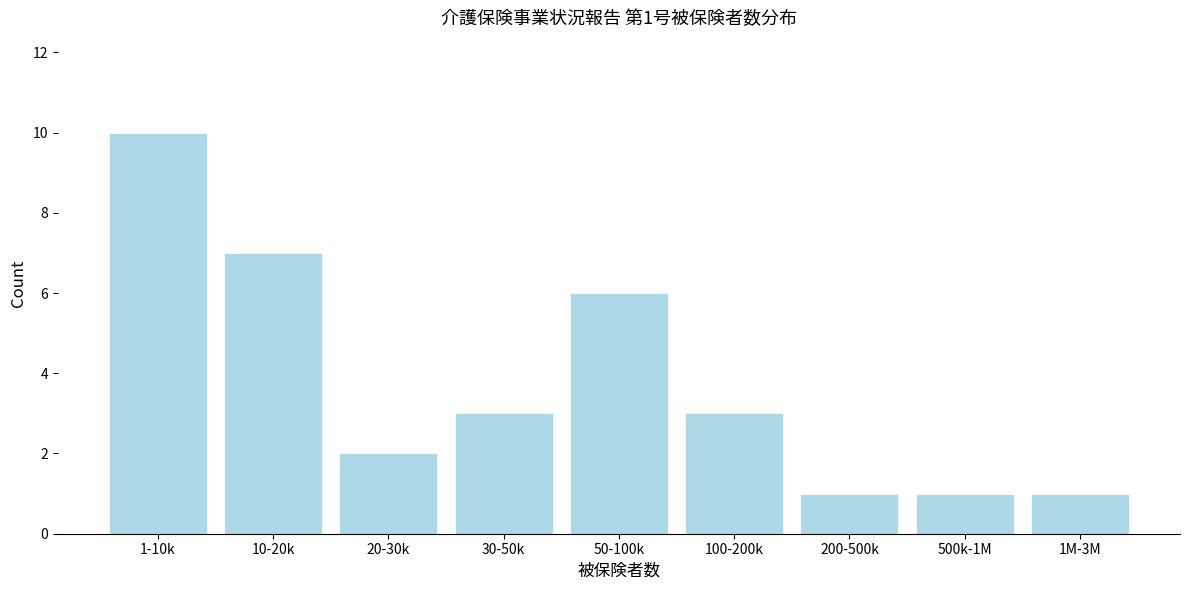

Reading left to right, extract all data points from this chart.

1-10k=10	10-20k=7	20-30k=2	30-50k=3	50-100k=6	100-200k=3	200-500k=1	500k-1M=1	1M-3M=1